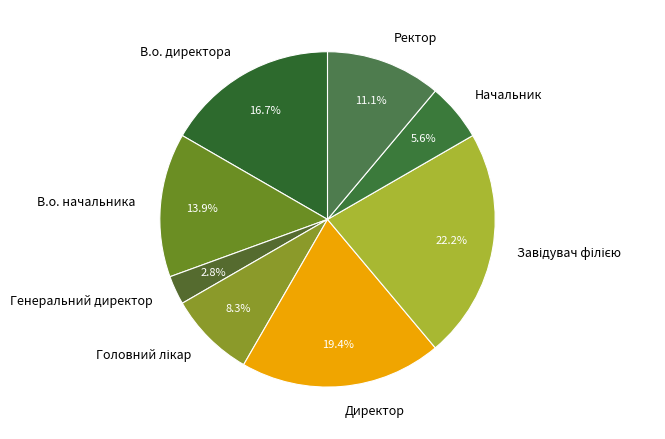

Between Ректор and Директор, which is larger?

Директор